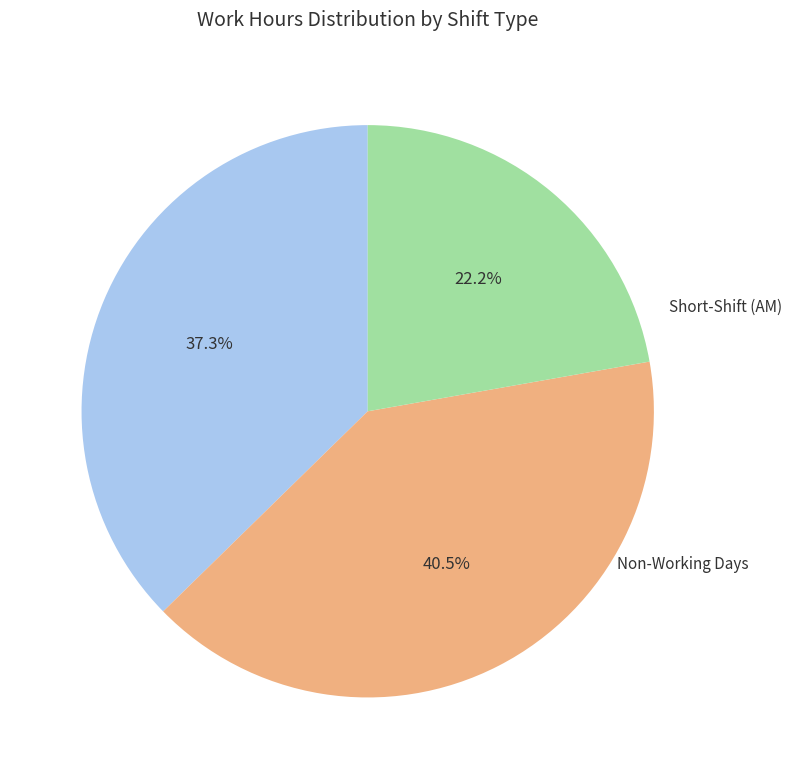

How many segments does this pie chart have?

3